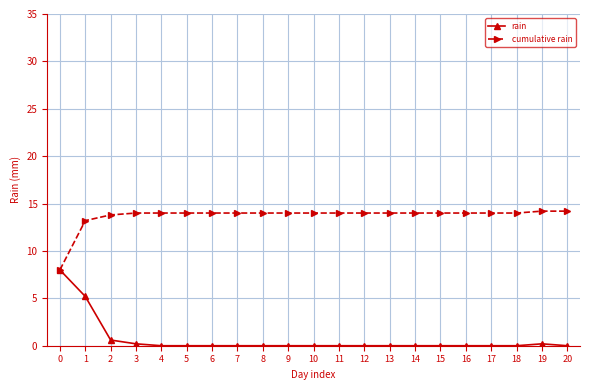

What is the value of the cumulative rain point at the 19th from the left?

14.0